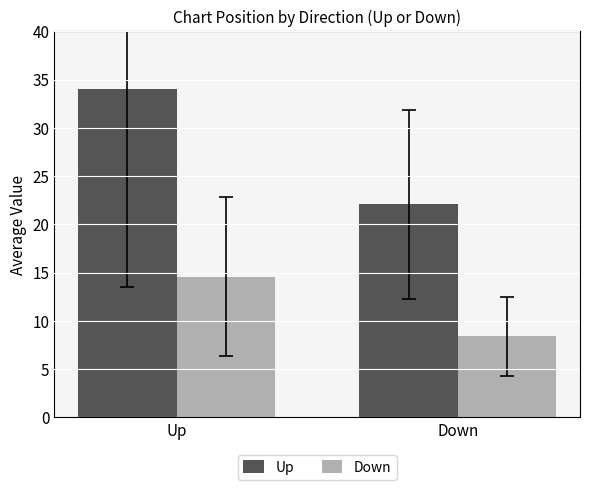

Reading left to right, list all the values displayed in this chart.

Up: 34.0	22.1
Down: 14.6	8.4